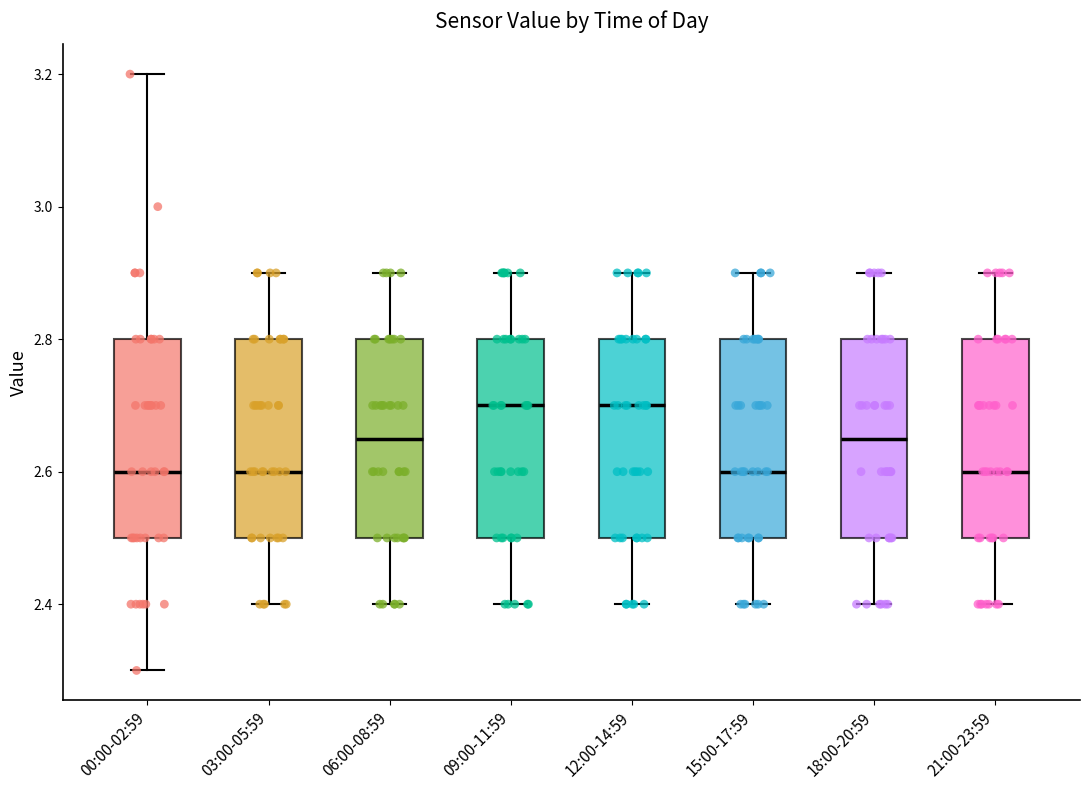

Reading left to right, read every box against the y-axis: the position of its median line, the range the box covers, and the ends of its whiskers. The values are not printed on the chart, so give them approximately, as read against the axis.

00:00-02:59: median 2.60, box 2.50 to 2.80, whiskers 2.30 to 3.20
03:00-05:59: median 2.60, box 2.50 to 2.80, whiskers 2.40 to 2.90
06:00-08:59: median 2.66, box 2.50 to 2.80, whiskers 2.40 to 2.90
09:00-11:59: median 2.70, box 2.50 to 2.80, whiskers 2.40 to 2.90
12:00-14:59: median 2.70, box 2.50 to 2.80, whiskers 2.40 to 2.90
15:00-17:59: median 2.60, box 2.50 to 2.80, whiskers 2.40 to 2.90
18:00-20:59: median 2.66, box 2.50 to 2.80, whiskers 2.40 to 2.90
21:00-23:59: median 2.60, box 2.50 to 2.80, whiskers 2.40 to 2.90